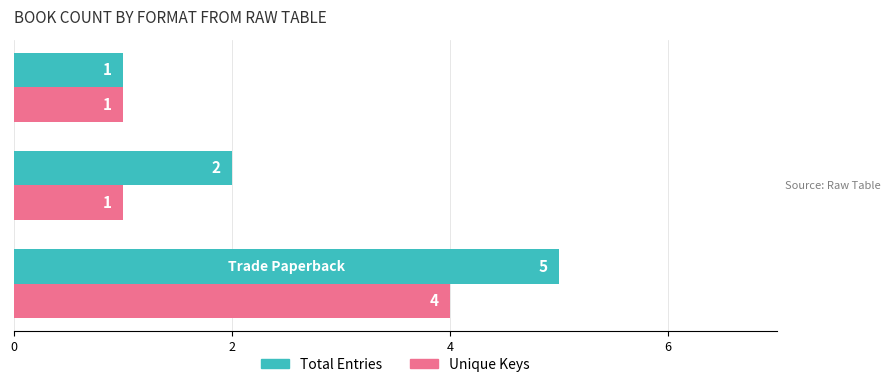

Which series has the largest total across all categories?

Total Entries